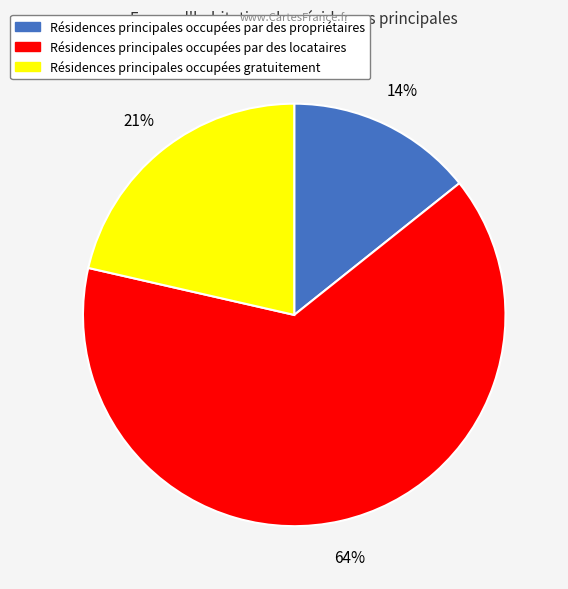

To the nearest percent, what is the average slice percentage?

33%